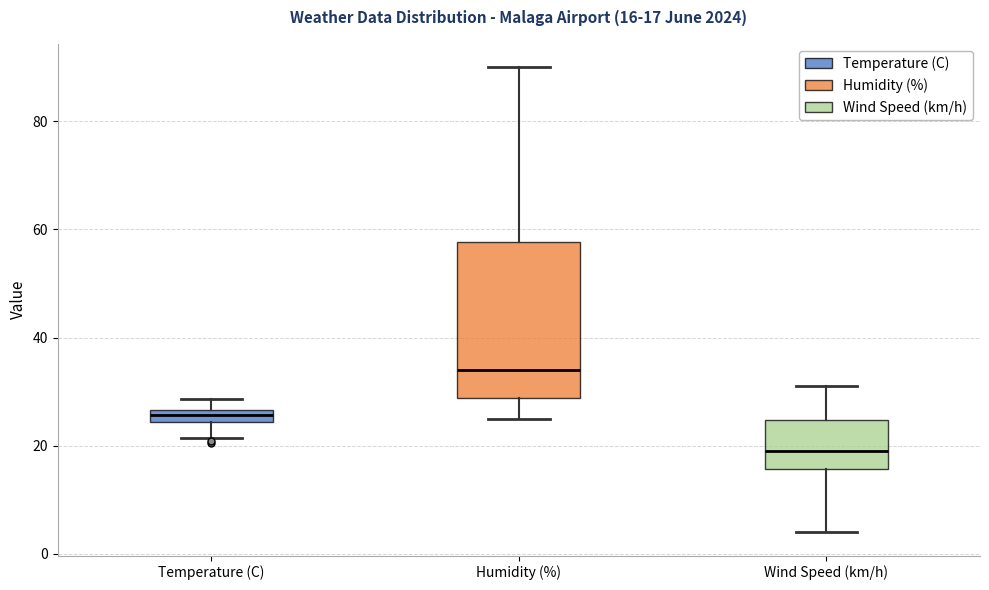

Which box is the tallest, from its lower edge to its upper edge?

Humidity (%)